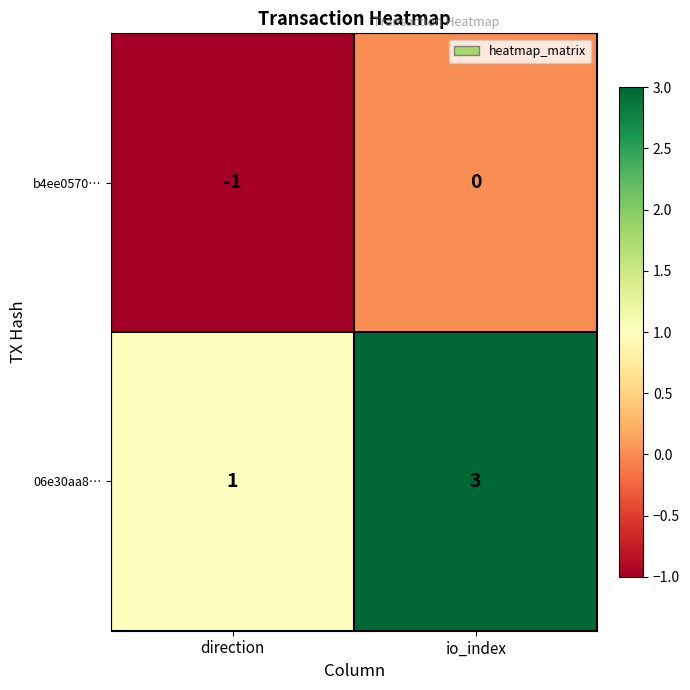

At which category is the sum across all series the highest?

io_index